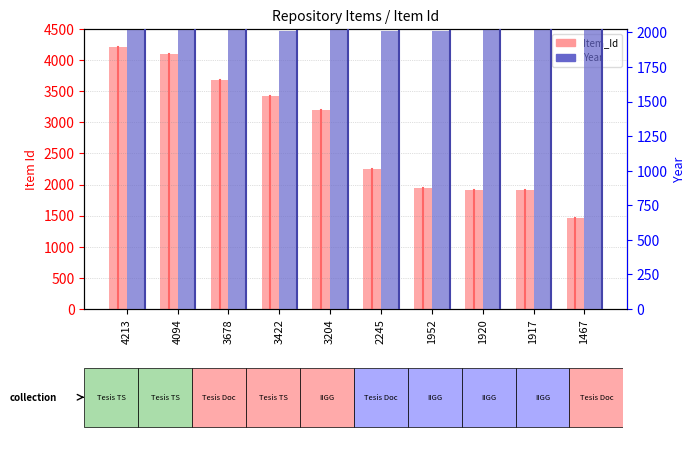

Are the bars horizontal?

No